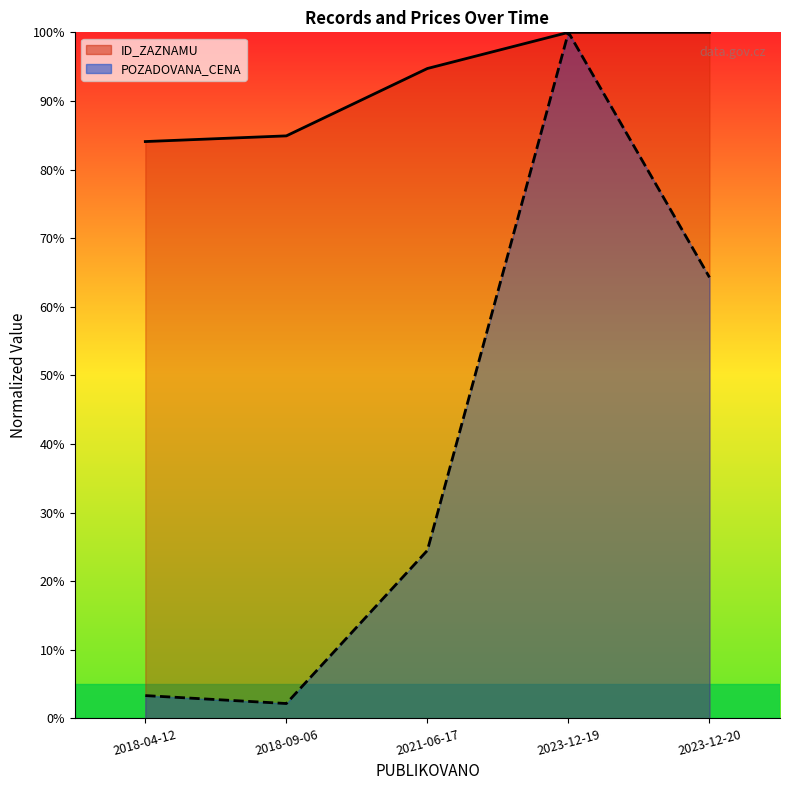

List the labels in order of ID_ZAZNAMU value, smallest first.

2018-04-12, 2018-09-06, 2021-06-17, 2023-12-19, 2023-12-20